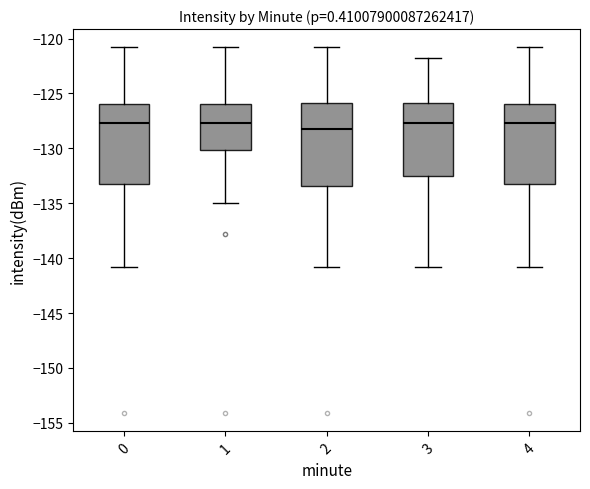

Reading left to right, transcribe this box plot: for each box, give where its median line is, the range the box spans, and where its two whiskers end, as read against the y-axis. The values are not printed on the chart, so give them approximately, as read against the axis.

0: median -127.5, box -133.5 to -126.0, whiskers -141.0 to -121.0
1: median -127.5, box -130.0 to -126.0, whiskers -135.0 to -121.0
2: median -128.5, box -133.5 to -126.0, whiskers -141.0 to -121.0
3: median -127.5, box -132.5 to -126.0, whiskers -141.0 to -121.5
4: median -127.5, box -133.5 to -126.0, whiskers -141.0 to -121.0